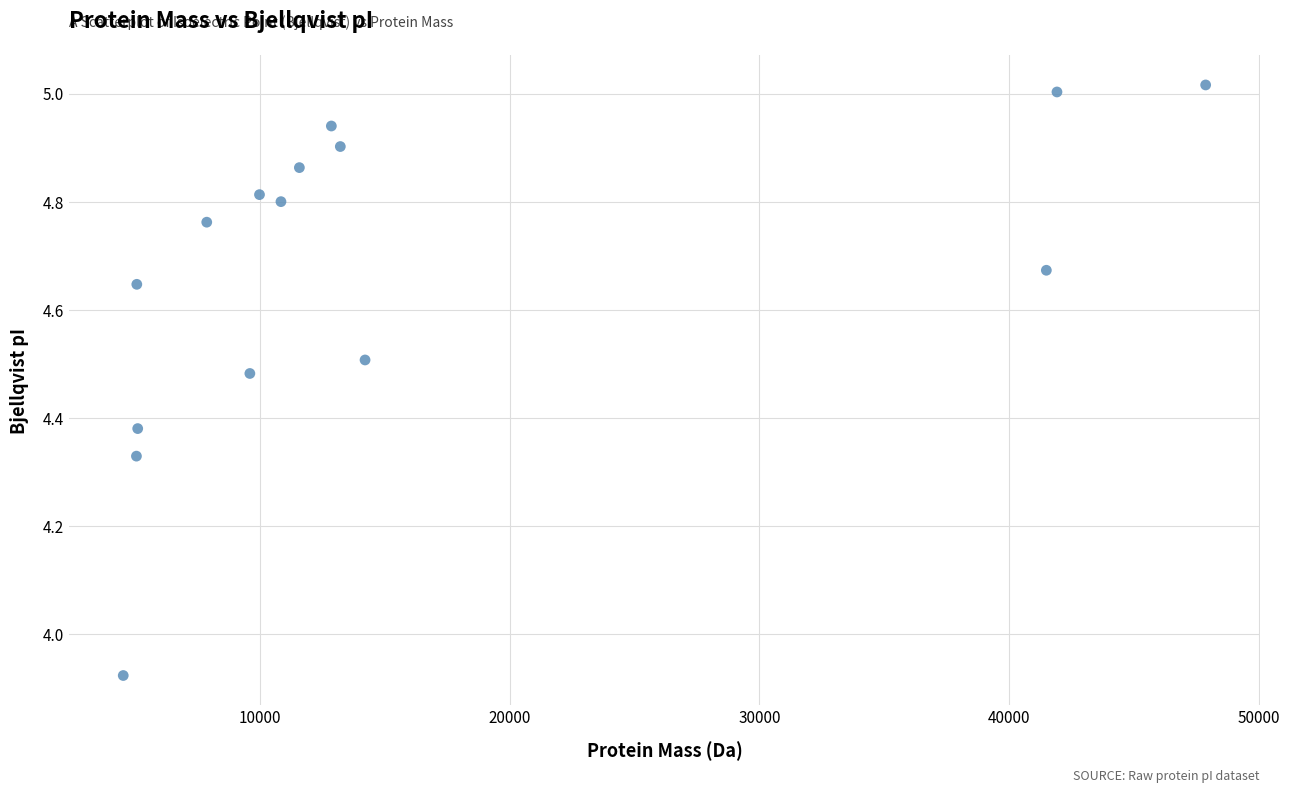

What is the range of Y values (max minus min)?

1.1